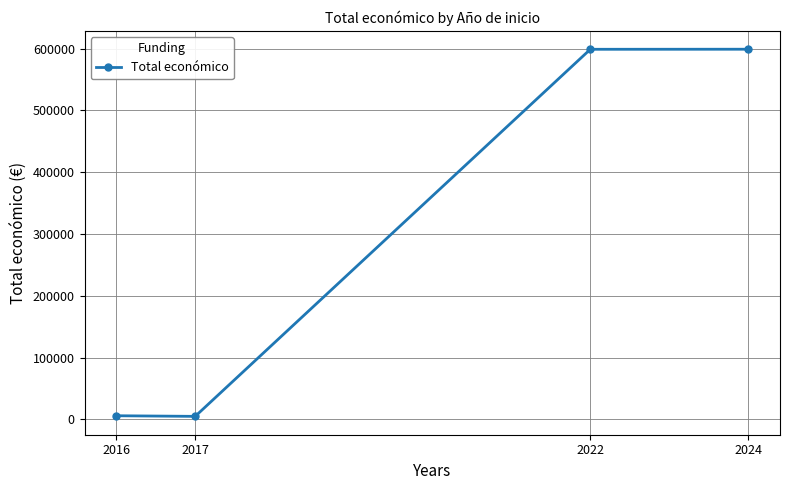

What is the maximum value shown in the chart?

599134